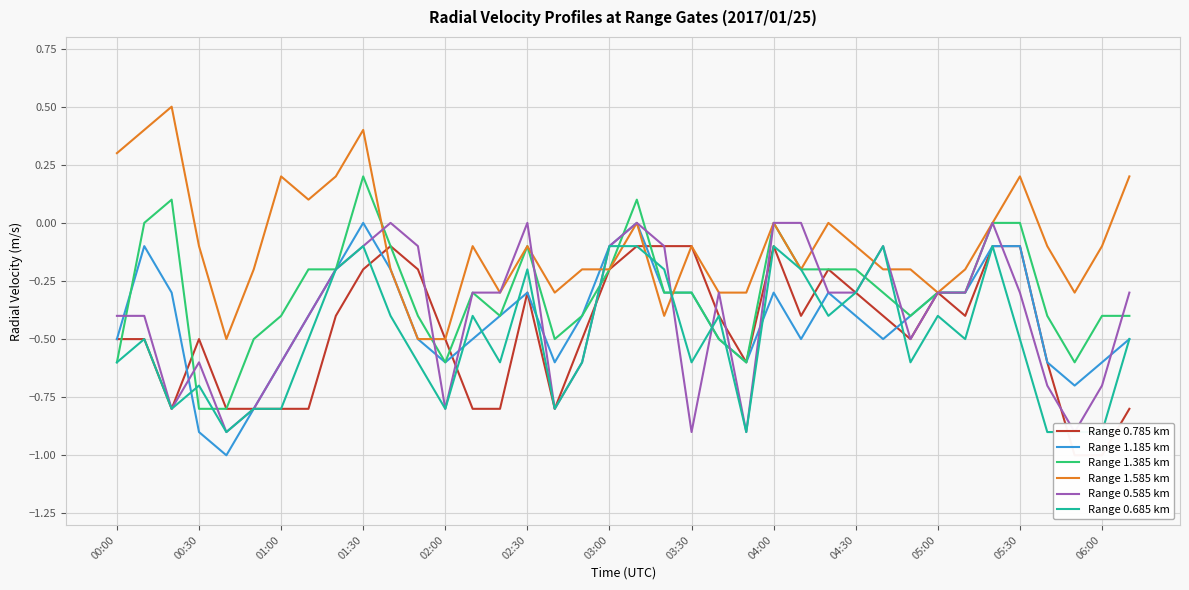

What is the highest value of the Range 1.585 km series?

0.5